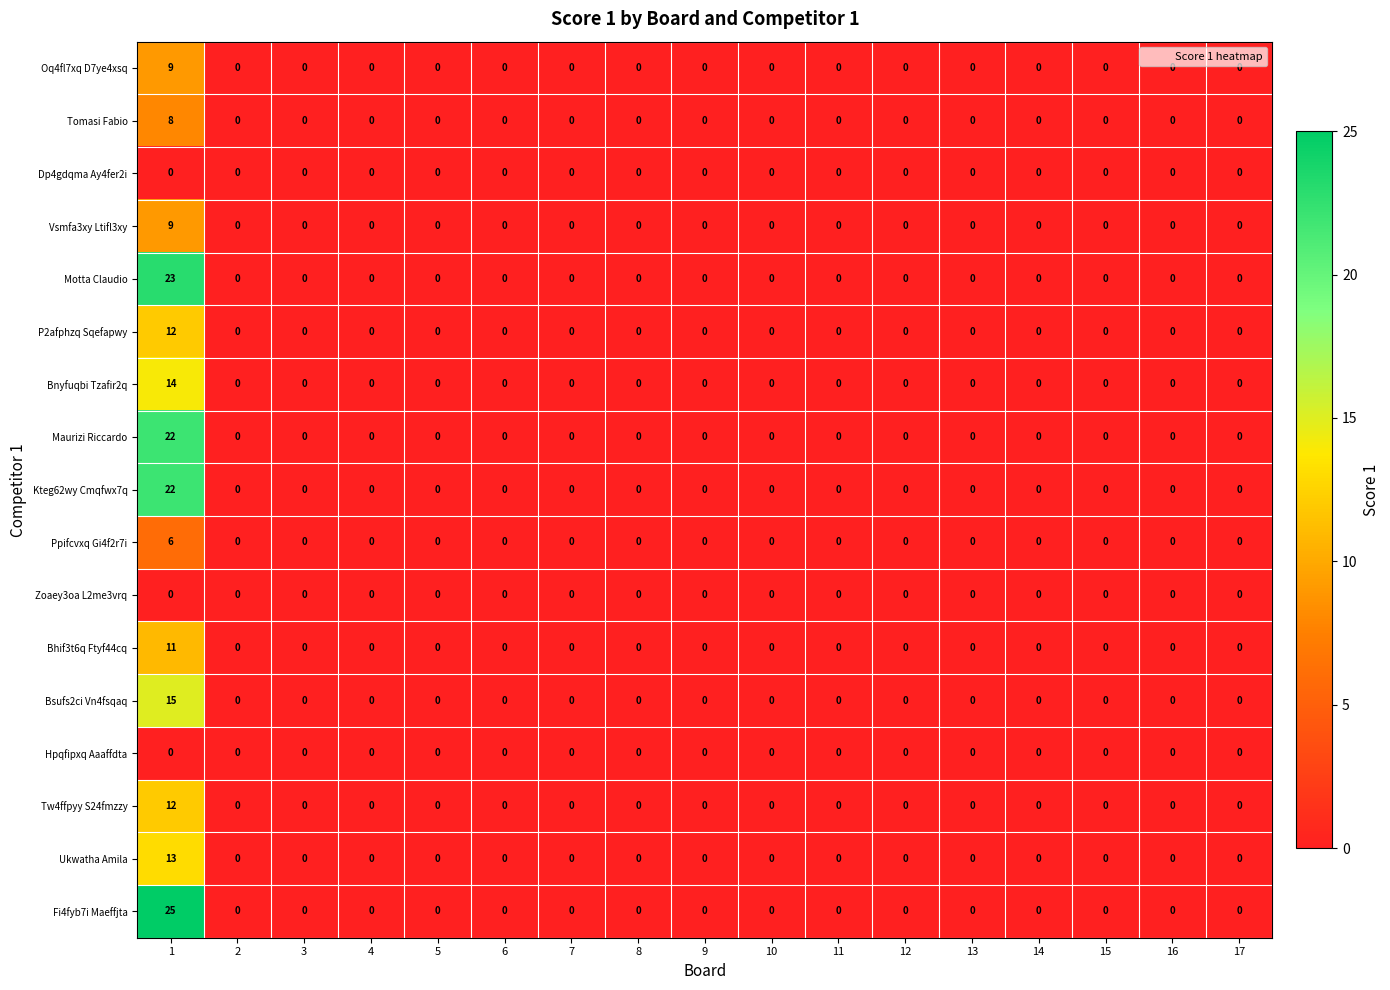

Is it true that Hpqfipxq Aaaffdta equals 0 at 11?

True